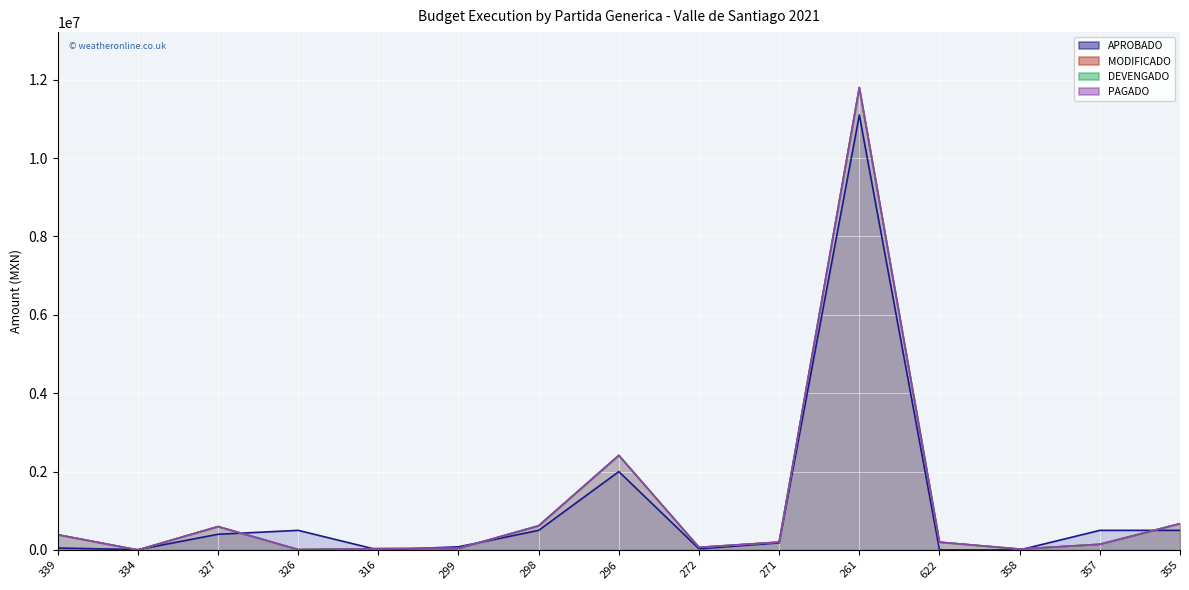

What is the difference between the maximum and second lowest values in the DEVENGADO series?

11790966.5